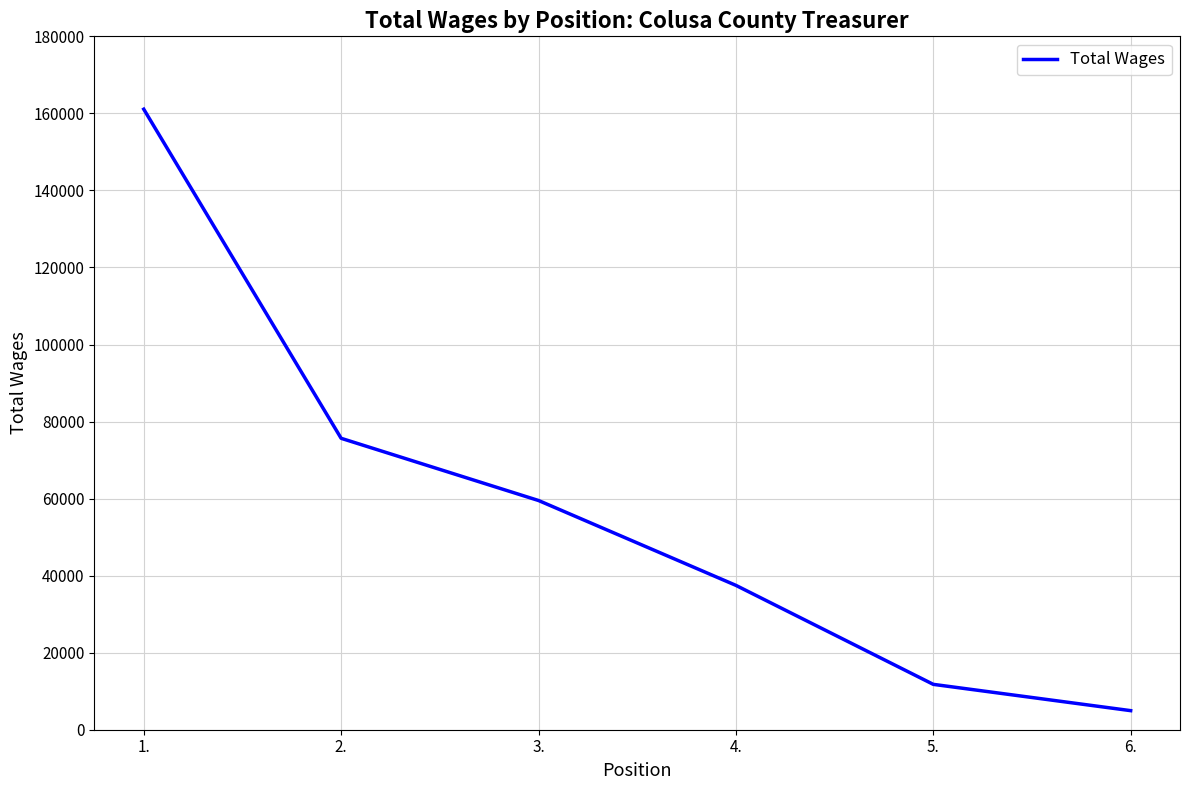

List the labels in order of value, largest first.

1., 2., 3., 4., 5., 6.